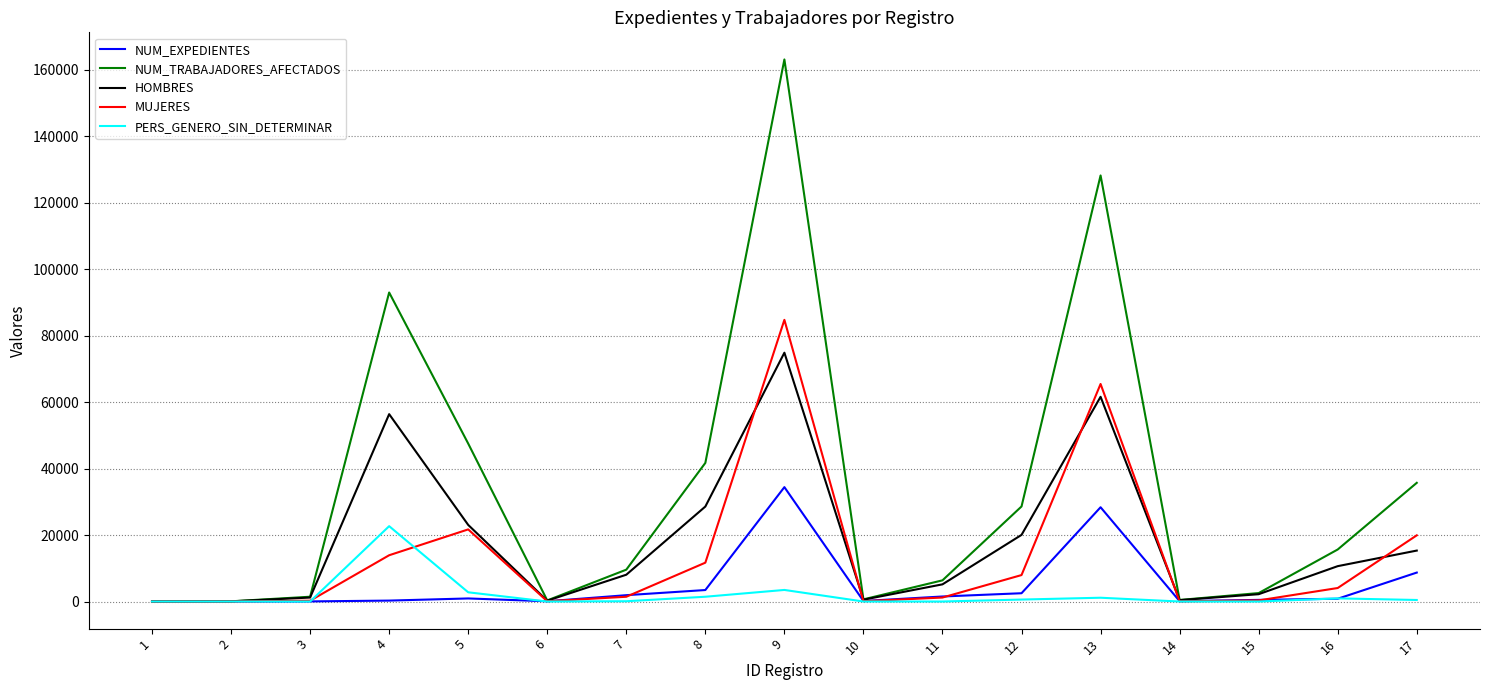

What is the sum of all NUM_TRABAJADORES_AFECTADOS values?

574928